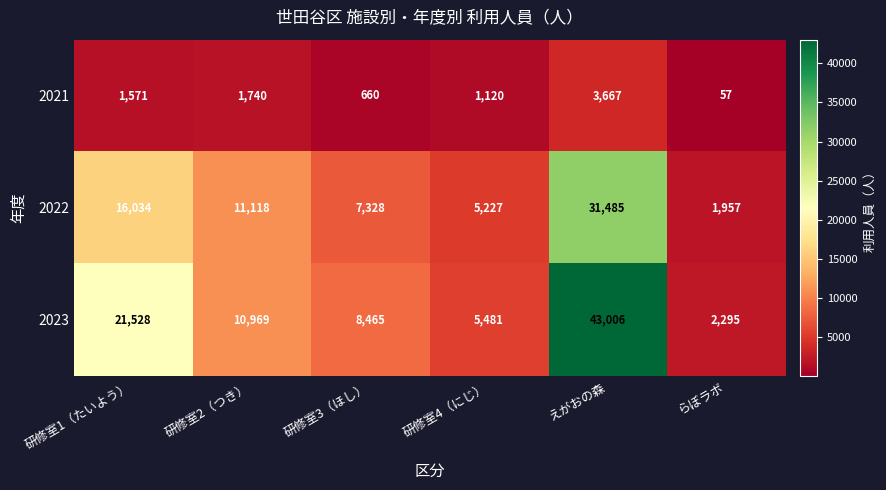

What is the total value across all series at らぼラボ?

4309